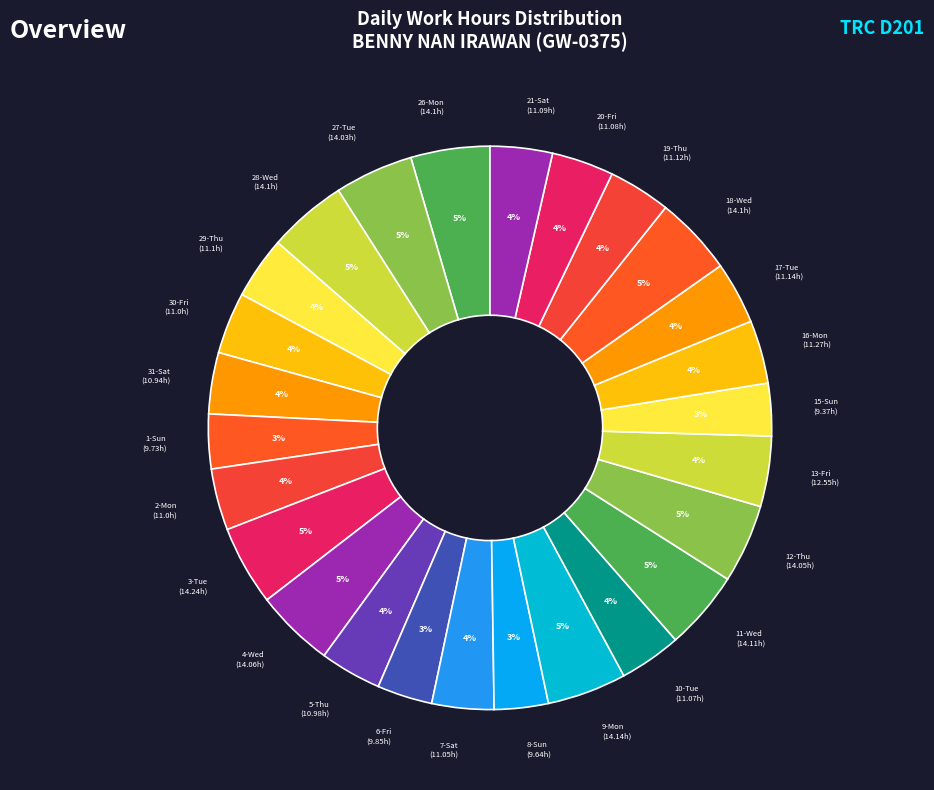

Which category has the smallest portion of the pie?

15-Sun